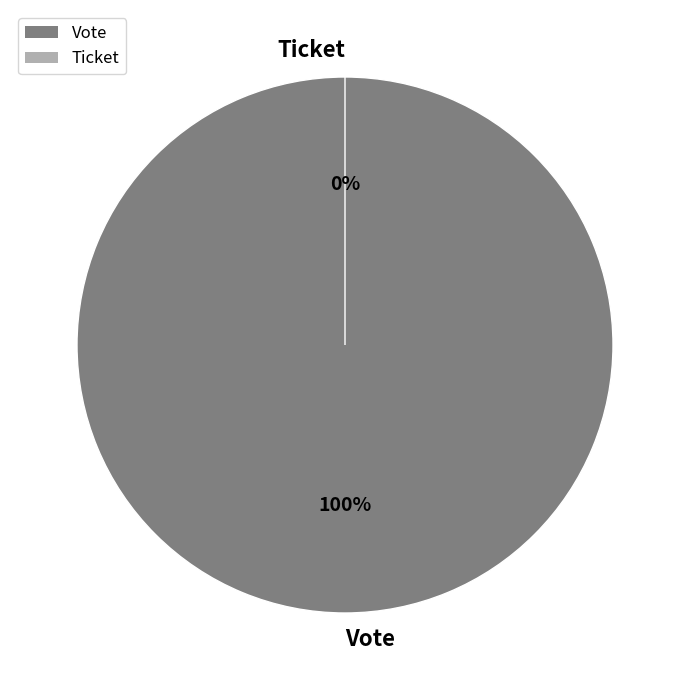

To the nearest percent, what portion does Vote represent?

100%